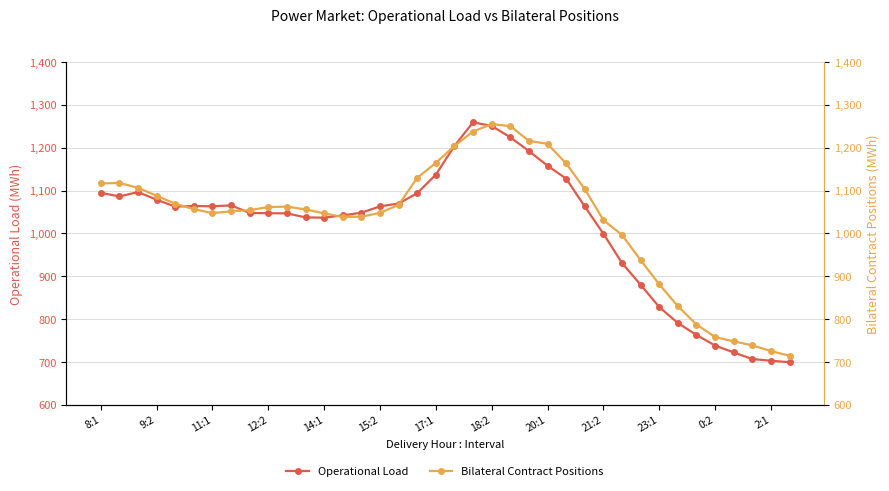

True or false: Bilateral Contract Positions has a value of 1039.2 at 14.

True